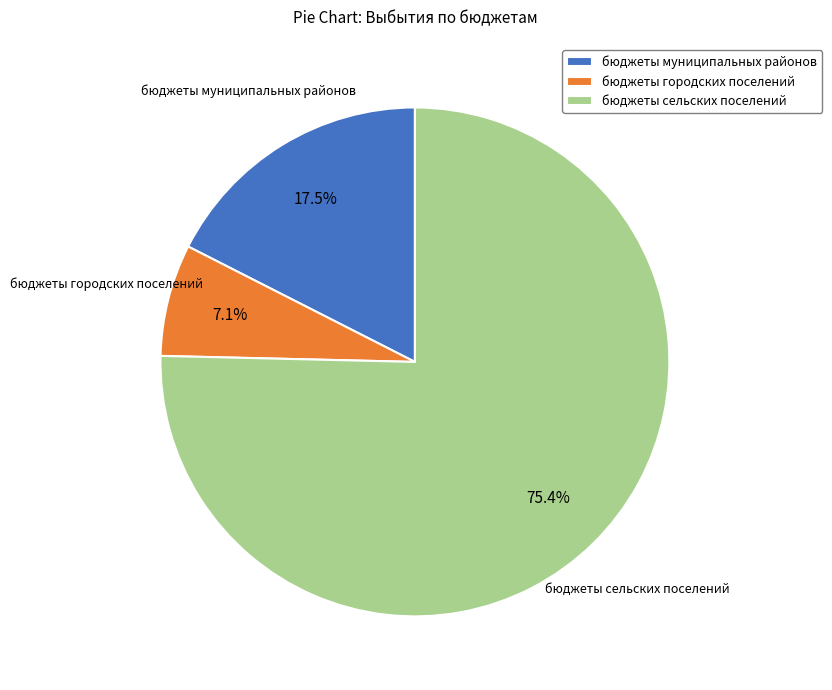

To the nearest percent, what portion does бюджеты городских поселений represent?

7%